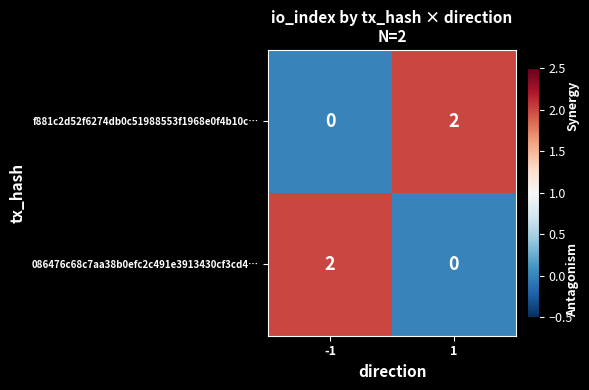

Reading right to left, extract all data points from this chart.

f881c2d52f6274db0c51988553f1968e0f4b10c…: 1=2	-1=0
086476c68c7aa38b0efc2c491e3913430cf3cd4…: 1=0	-1=2